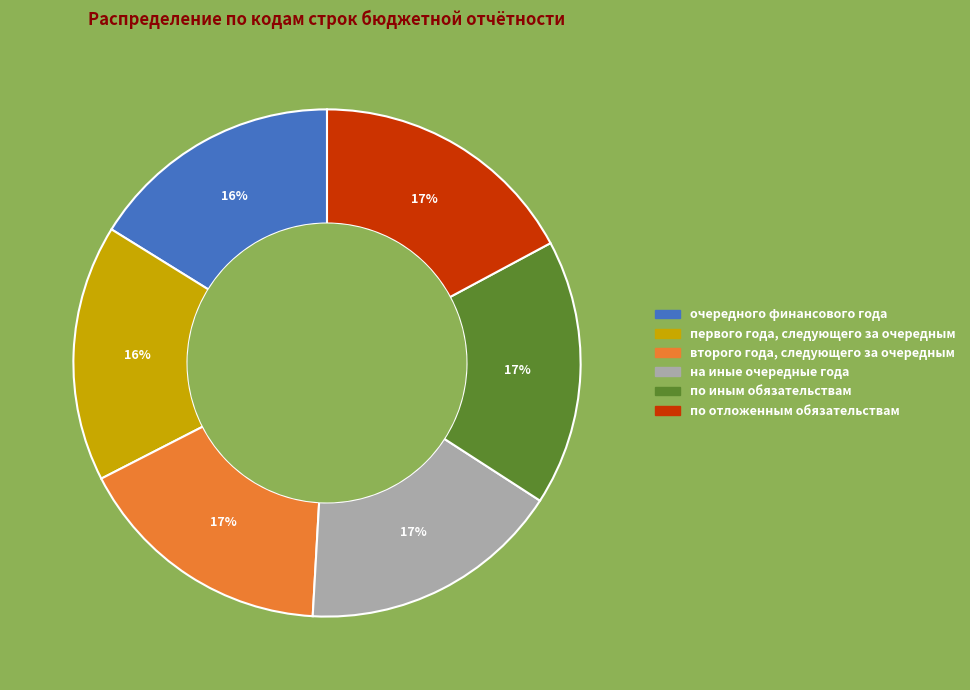

Is the sum of очередного финансового года and второго года, следующего за очередным greater than half?

No